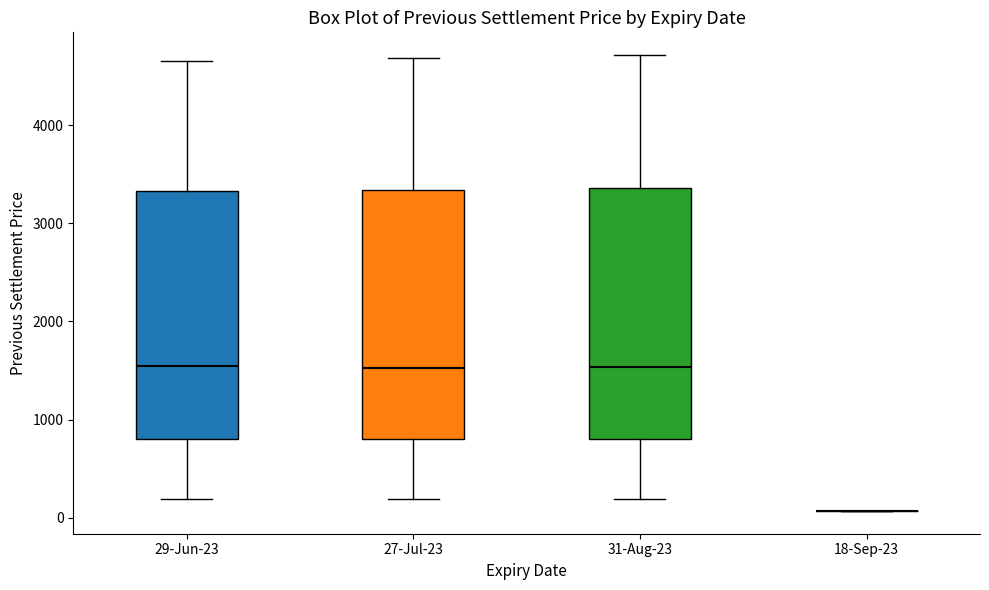

Reading left to right, transcribe this box plot: for each box, give where its median line is, the range the box spans, and where its two whiskers end, as read against the y-axis. The values are not printed on the chart, so give them approximately, as read against the axis.

29-Jun-23: median 1500, box 800 to 3300, whiskers 200 to 4700
27-Jul-23: median 1500, box 800 to 3300, whiskers 200 to 4700
31-Aug-23: median 1500, box 800 to 3400, whiskers 200 to 4700
18-Sep-23: box collapsed to a line at 100, whiskers 100 to 100